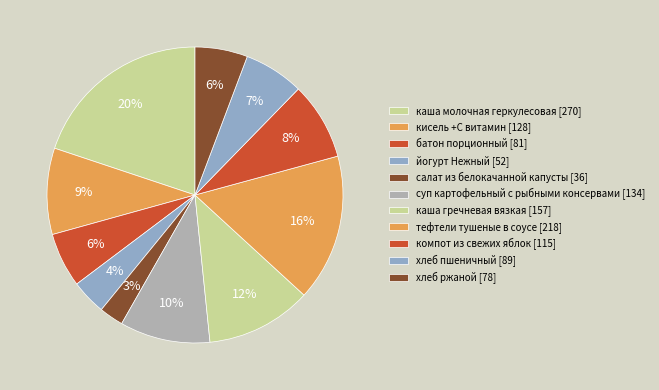

To the nearest percent, what portion does компот из свежих яблок represent?

8%